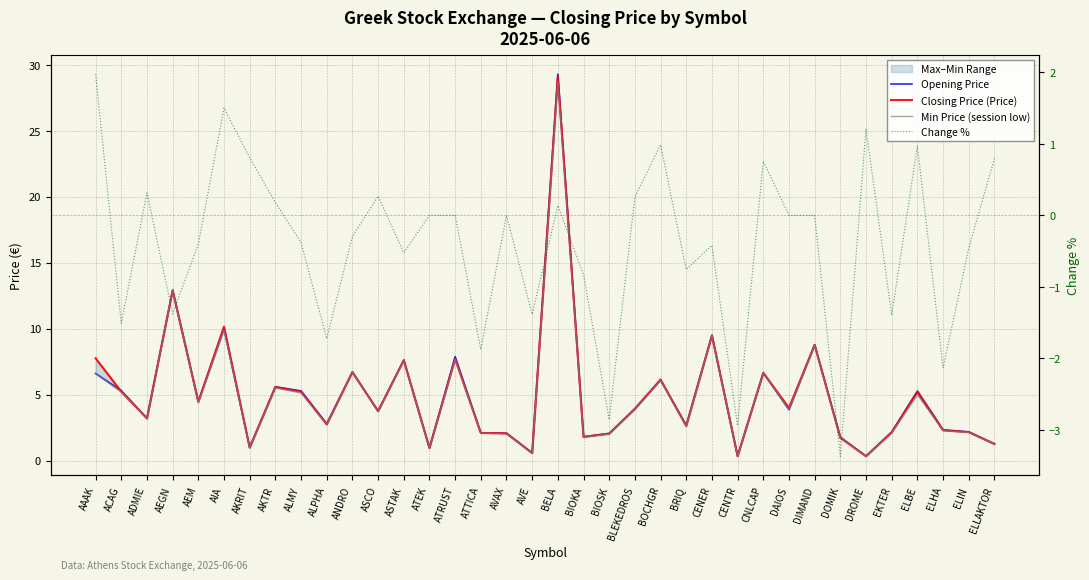

Is the value of Closing Price (Price) at ATTICA greater than the value of Opening Price at AEGN?

No